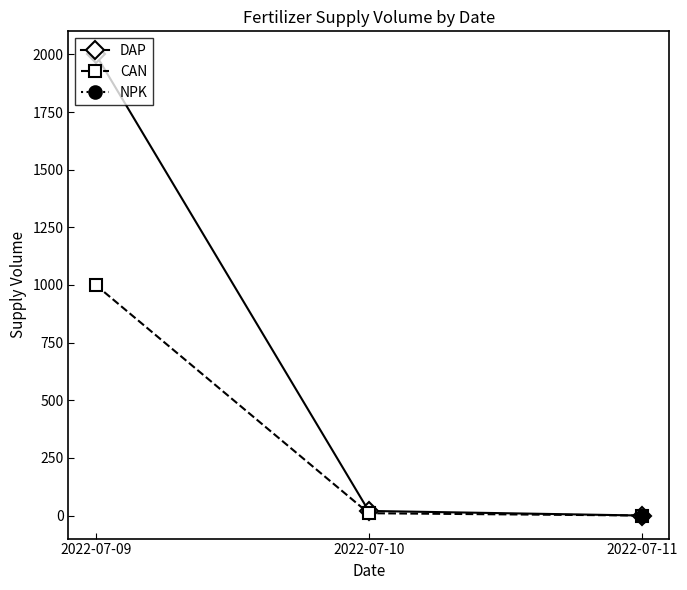

Where is CAN nearest to the value 500?

2022-07-10